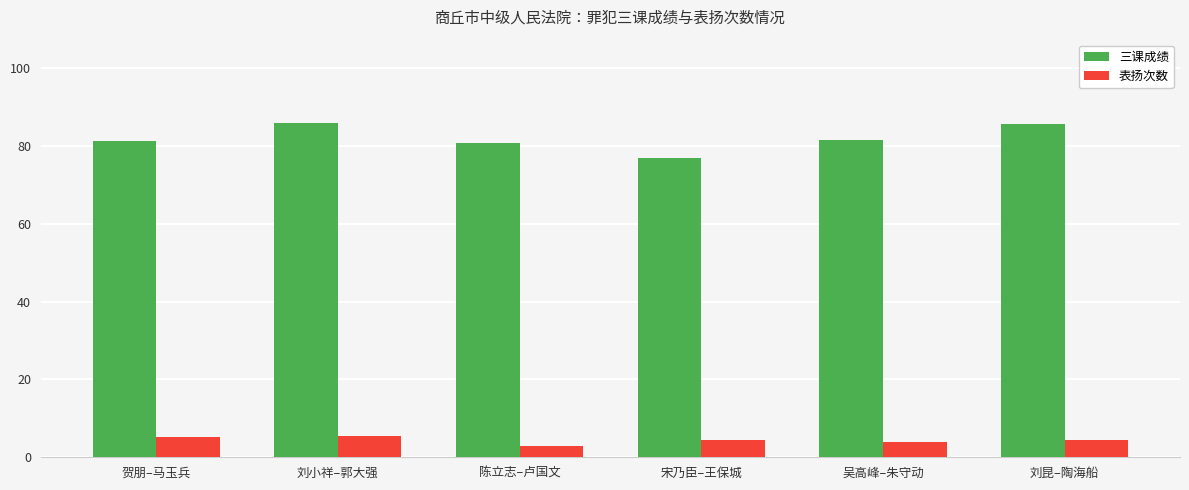

The 三课成绩 series shows 139.3 at 陈立志–卢国文. True or false?

False